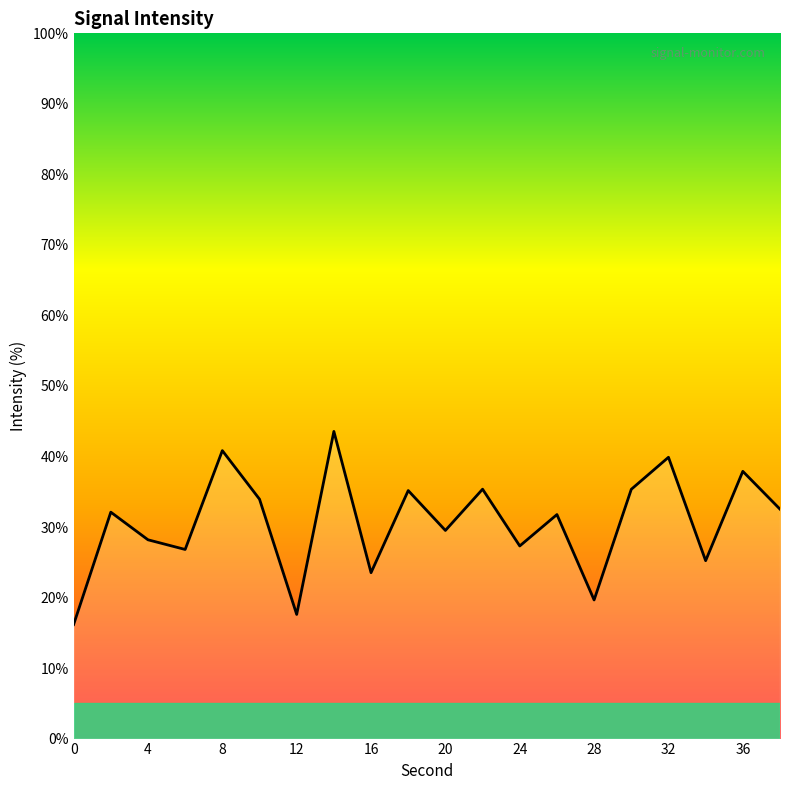

What is the maximum value shown in the chart?

43.6